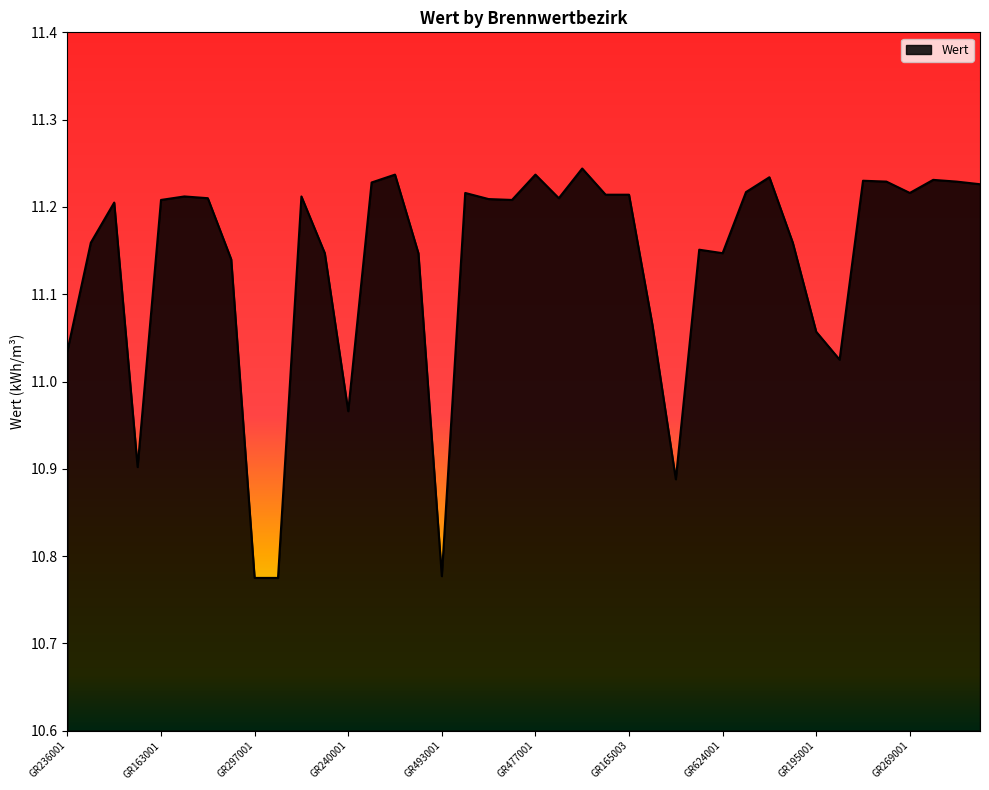

Rank the categories by value from lowest to highest.

GR297001, GR297002, GR493001, GR299001, GR622001, GR240001, GR626001, GR236001, GR195001, GR241001, GR237001, GR100001, GR108001, GR624001, GR623001, GR395007, GR242001, GR558001, GR163001, GR551001, GR568001, GR173001, GR552001, GR354001, GR355001, GR165002, GR165003, GR740004, GR269001, GR268001, GR197001, GR447001, GR300001, GR474001, GR103001, GR302001, GR312001, GR477002, GR477001, GR773001